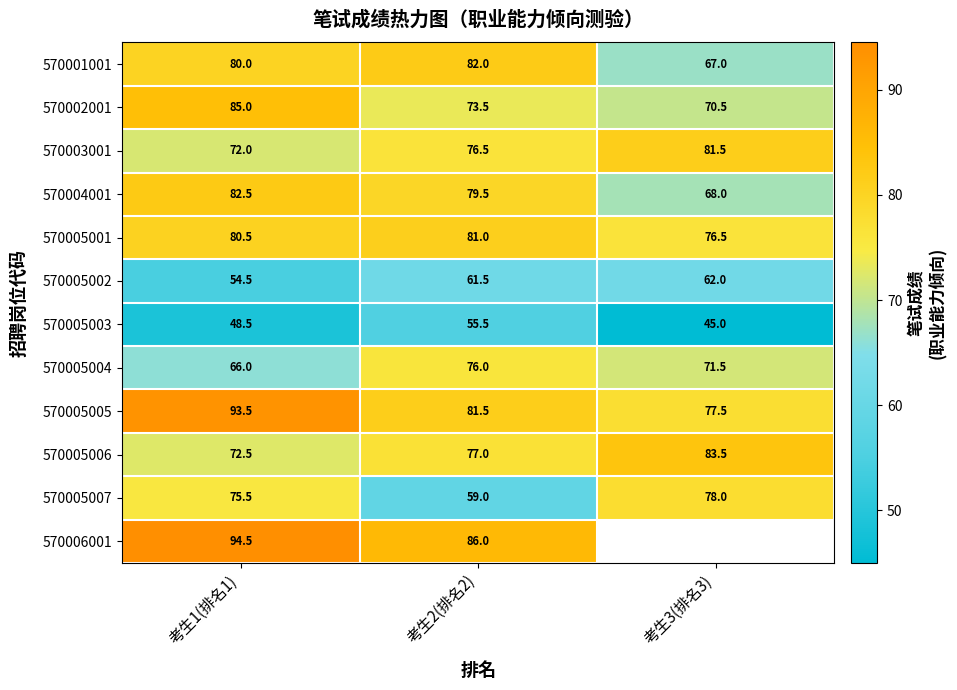

The value of 570005004 at 考生2(排名2) is 76.0. True or false?

True